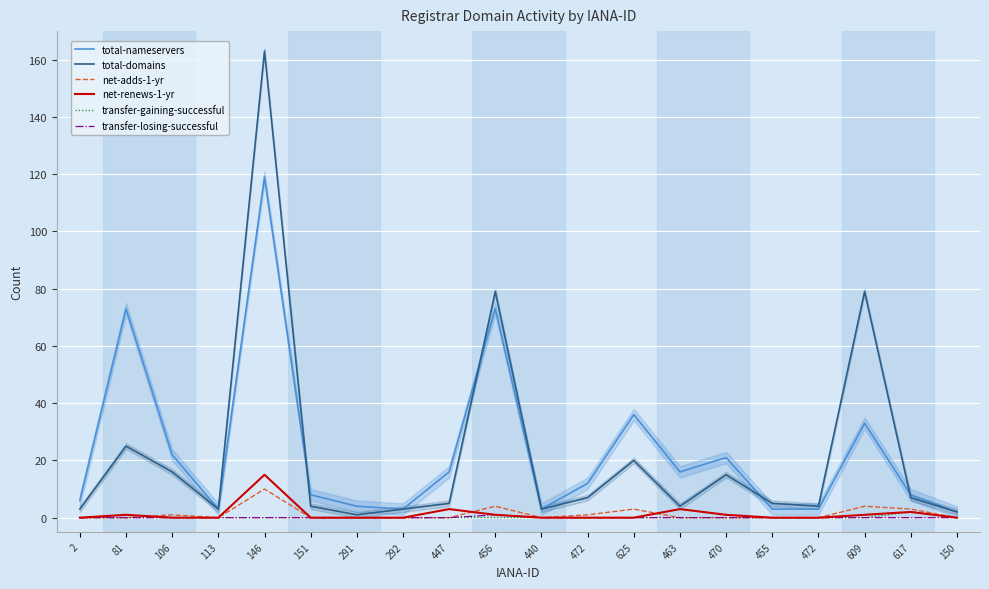

In net-adds-1-yr, how many points are higher than both neighbors (excluding endpoints)?

5